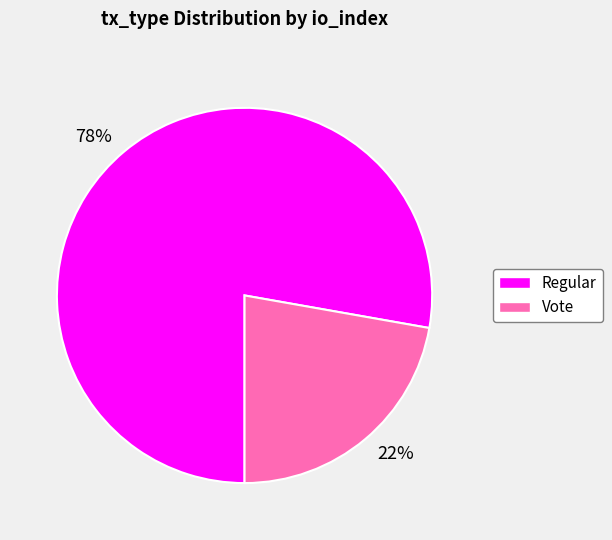

Which has a higher value, 78% or 22%?

78%